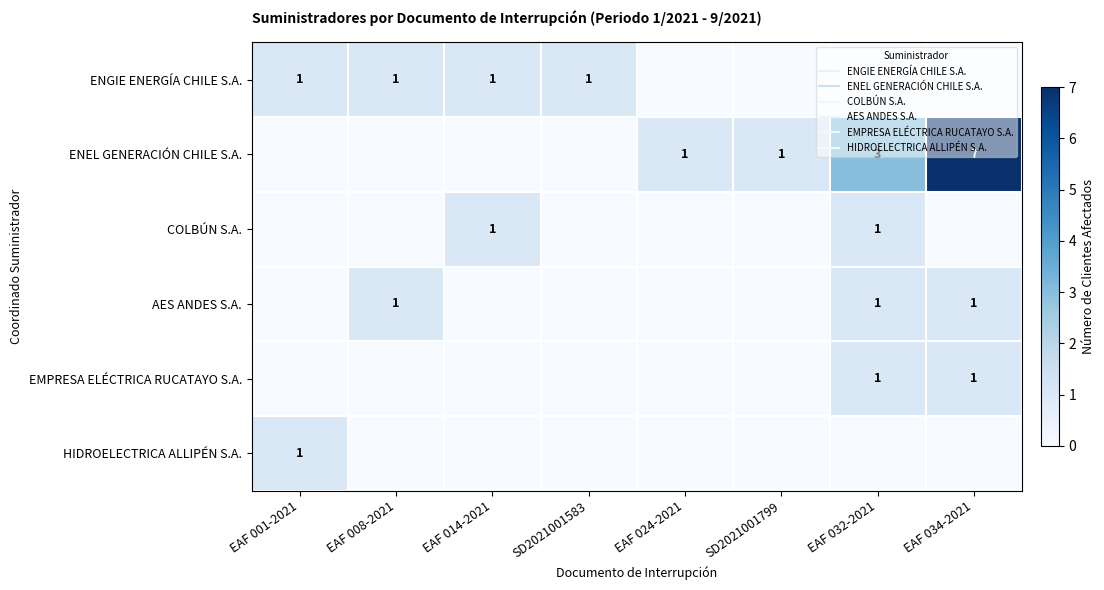

What is the difference between the maximum and minimum values in the COLBÚN S.A. series?

1